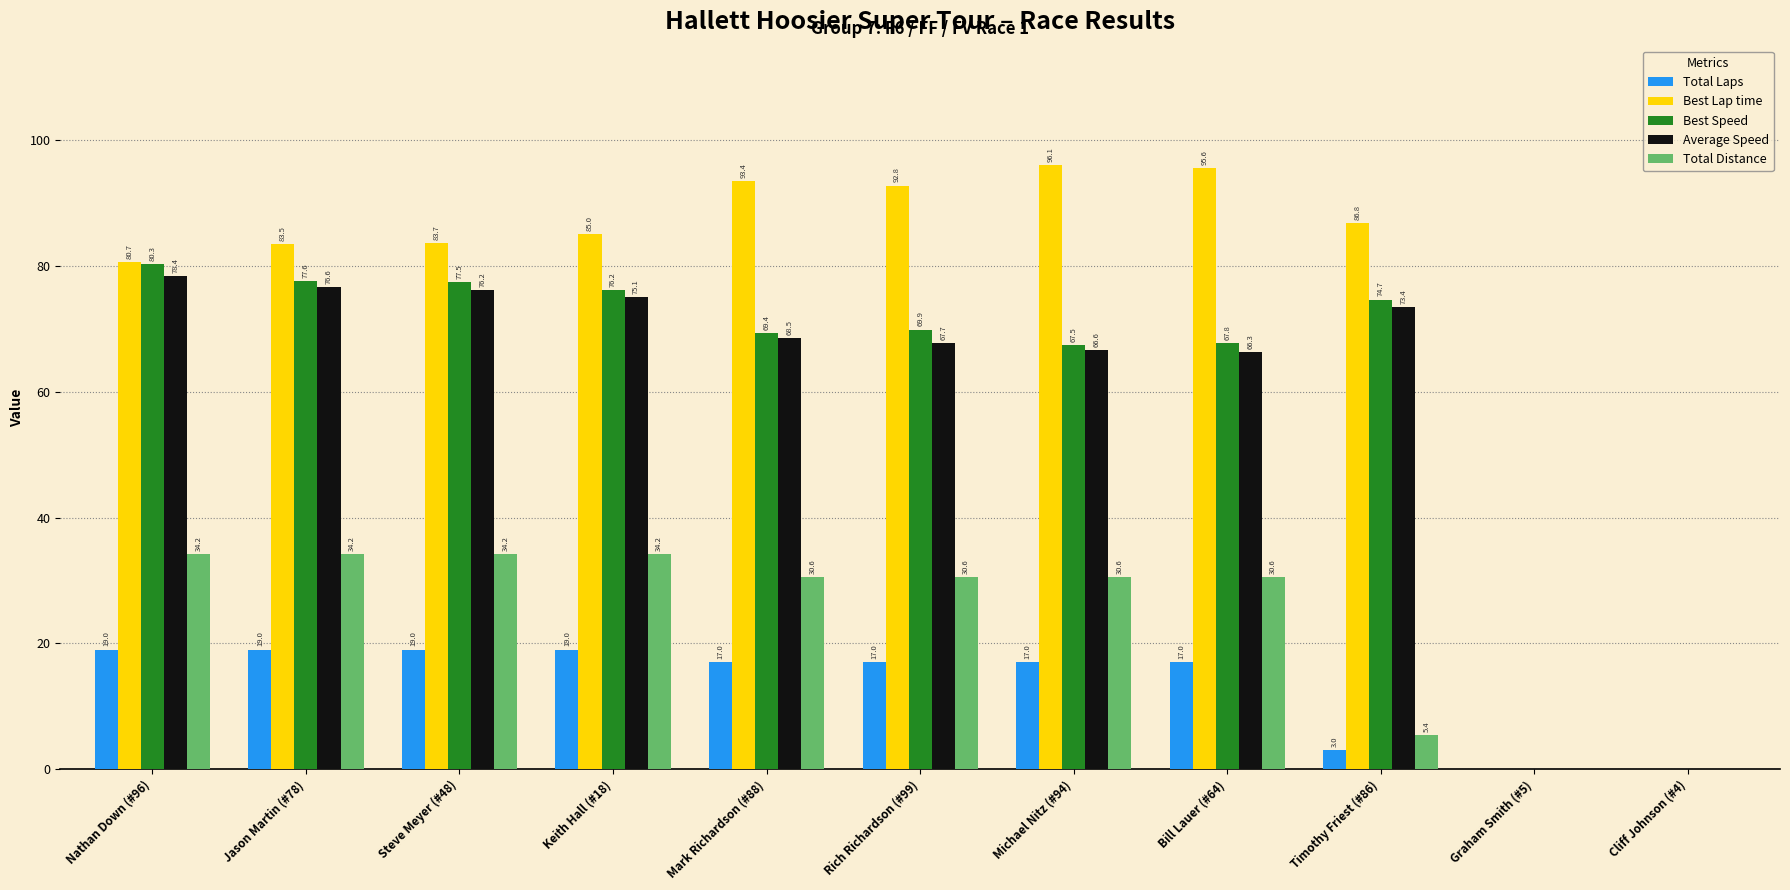

How many categories are shown in the chart?

11